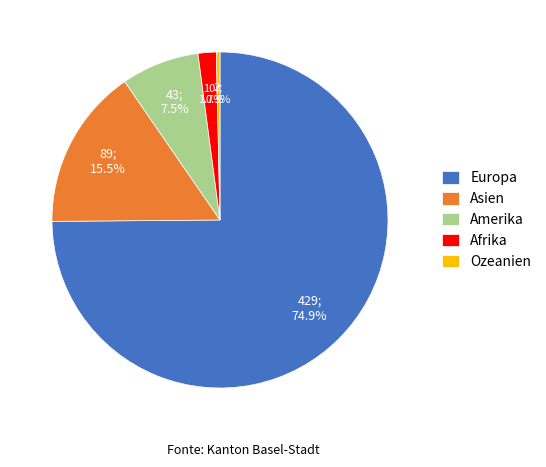

Is there any slice that represents more than half of the pie?

Yes